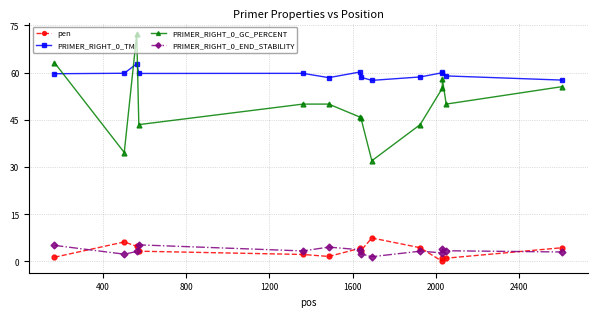

How many times do PRIMER_RIGHT_0_TM and PRIMER_RIGHT_0_GC_PERCENT cross each other?

3